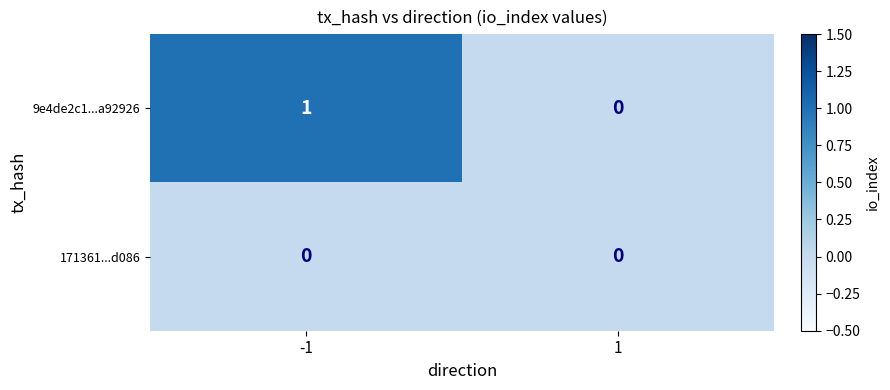

List the series in order of their overall mean, highest first.

9e4de2c1...a92926, 171361...d086